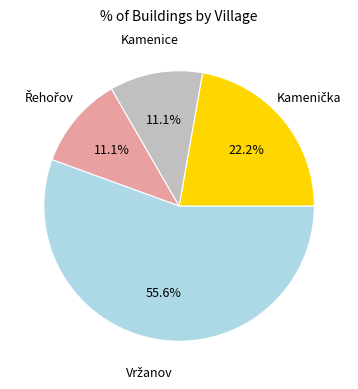

Is there a majority slice in this chart?

Yes